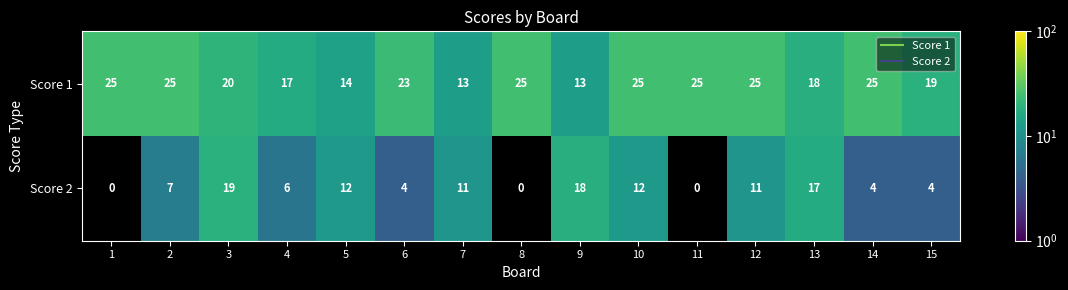

List the labels in order of Score 1 value, smallest first.

7, 9, 5, 4, 13, 15, 3, 6, 1, 2, 8, 10, 11, 12, 14